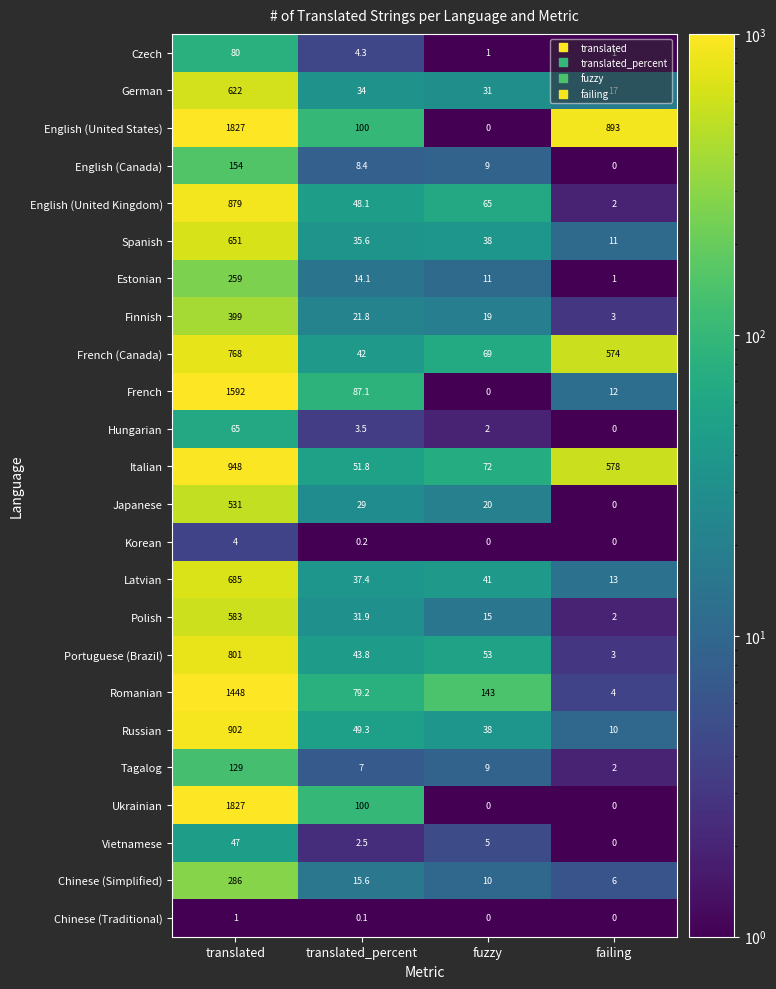

Read the English (Canada) value at translated_percent.

8.4